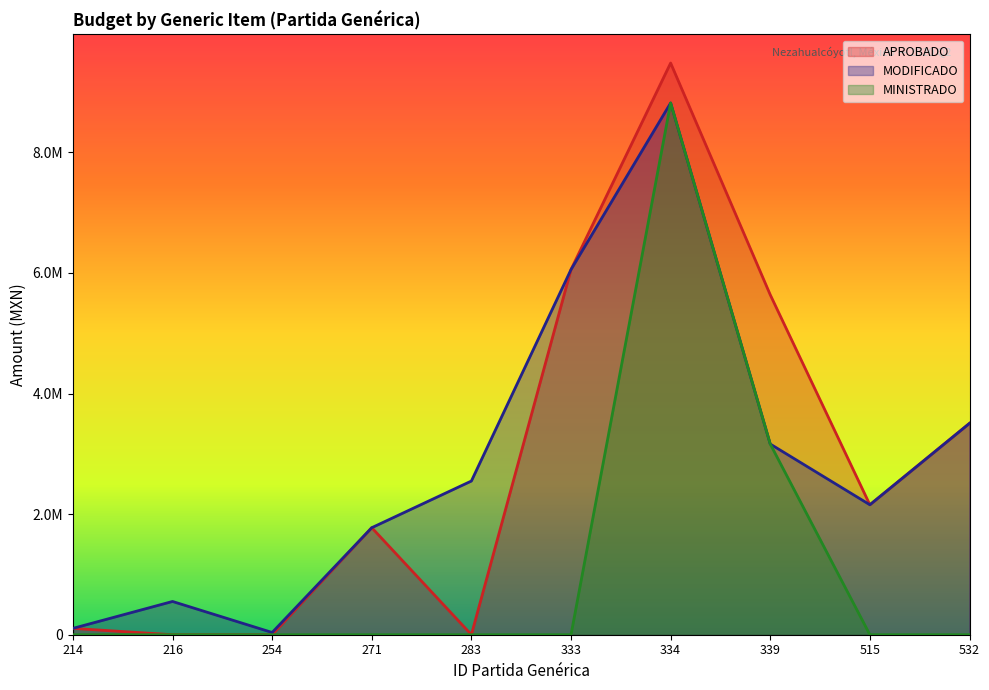

What is the difference between the maximum and minimum values in the MODIFICADO series?

8782280.0